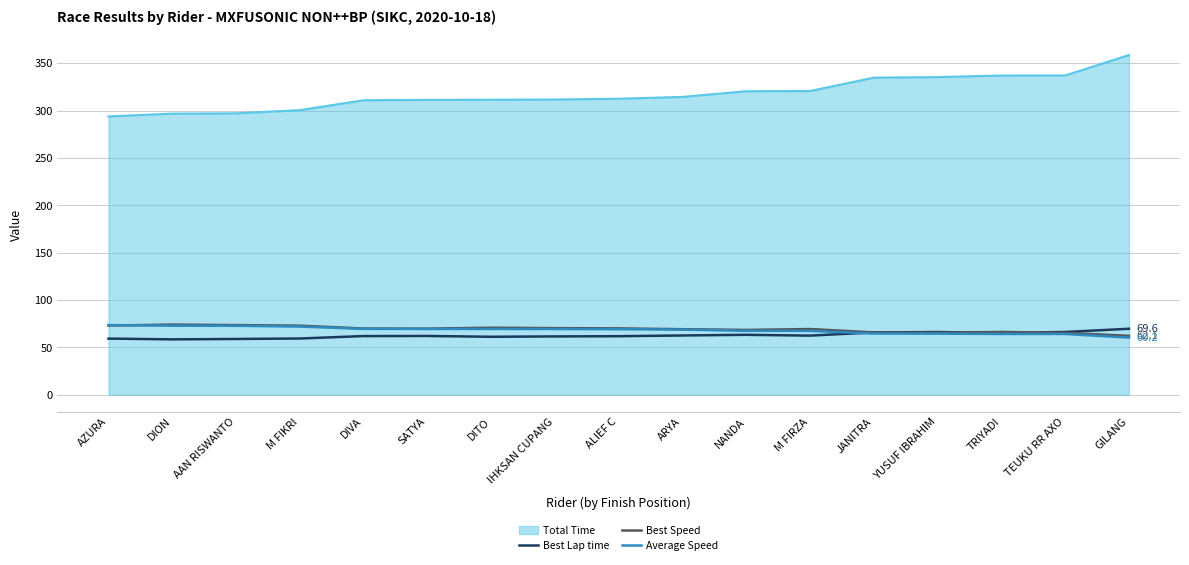

Which series has the largest total across all categories?

Total Time